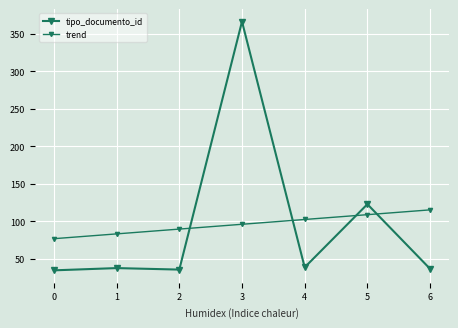

Does the chart have visible grid lines?

Yes